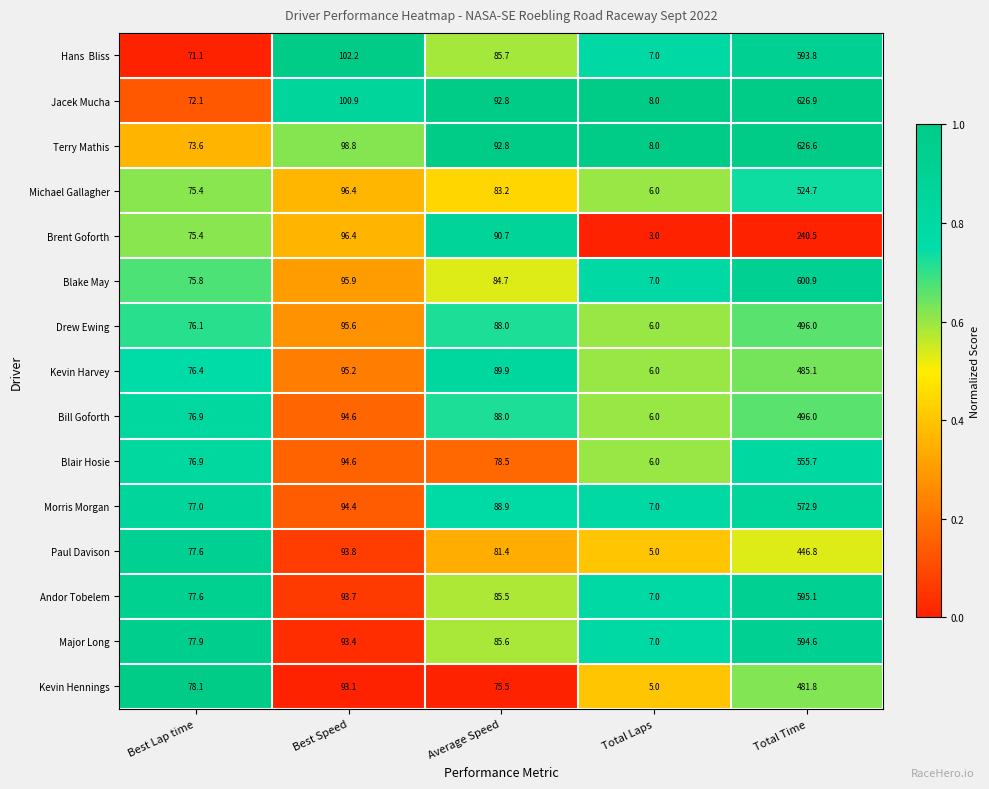

What is the average value of the Michael Gallagher series?

157.1